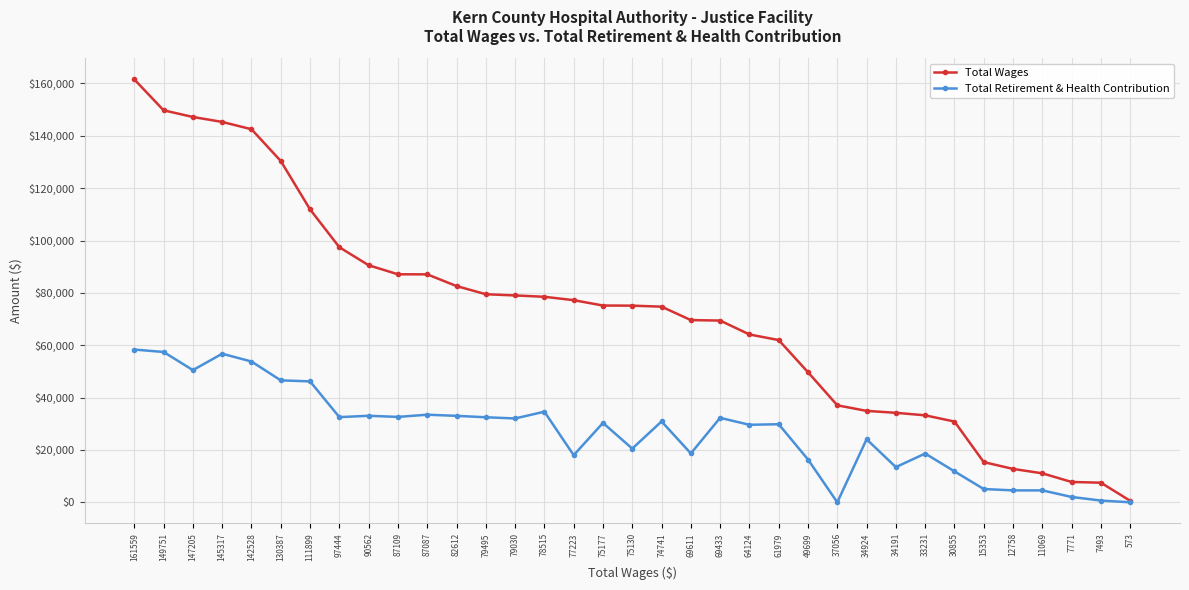

True or false: Total Retirement & Health Contribution has more than 1 interior local peaks.

True